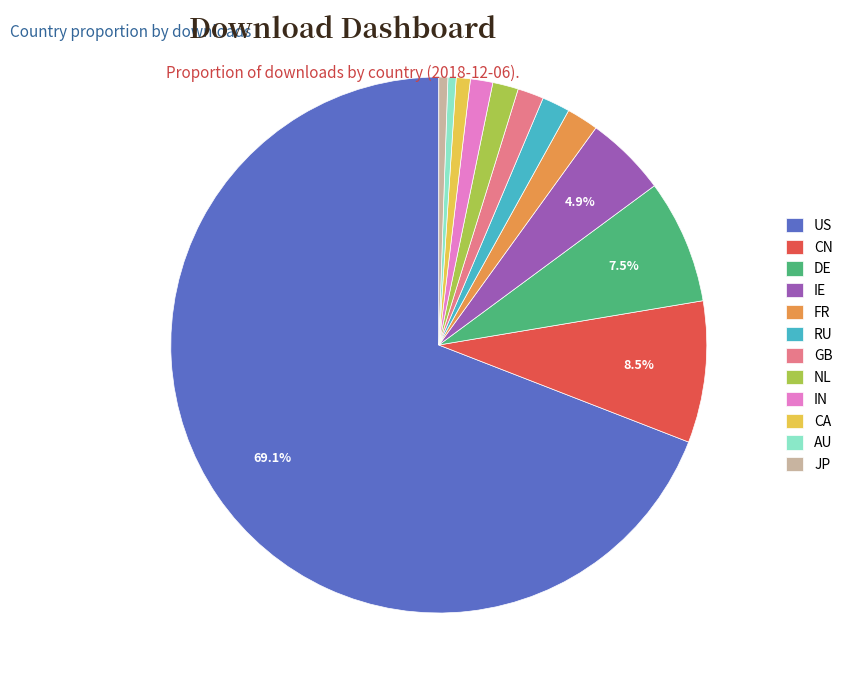

The NL slice represents 12% of the pie. True or false?

False